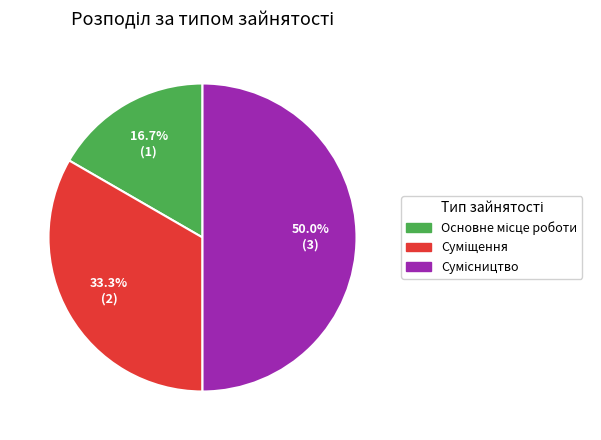

What is the ratio of the value at Суміщення to the value at Основне місце роботи?

2.0